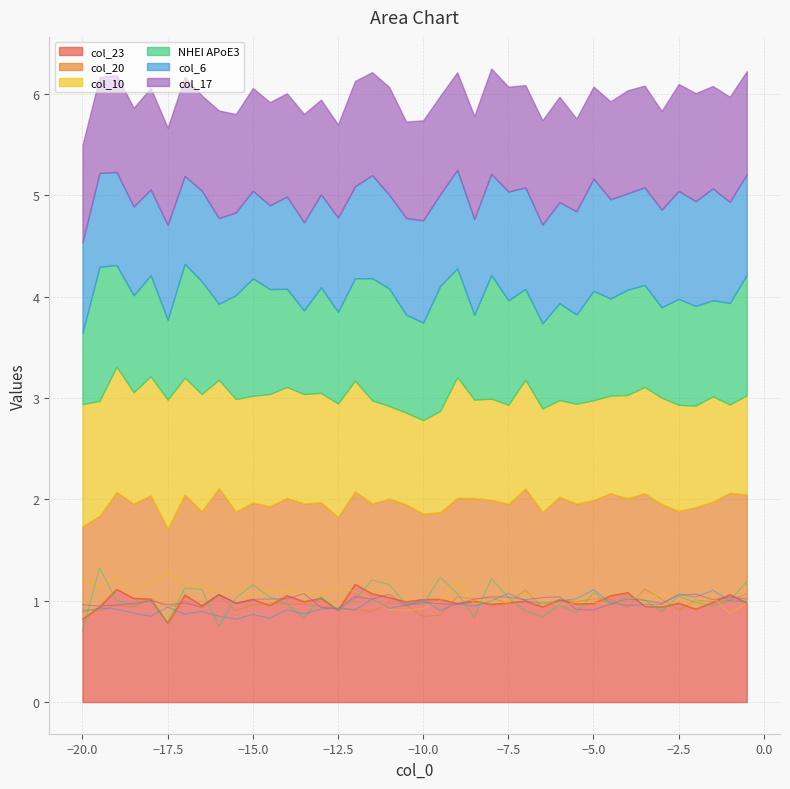

What is the minimum value for col_23?

0.8